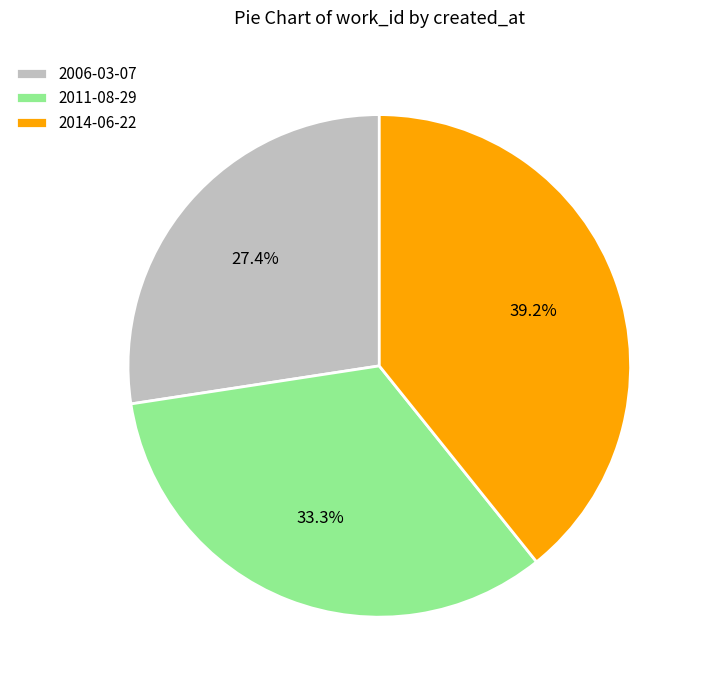

How many segments does this pie chart have?

3